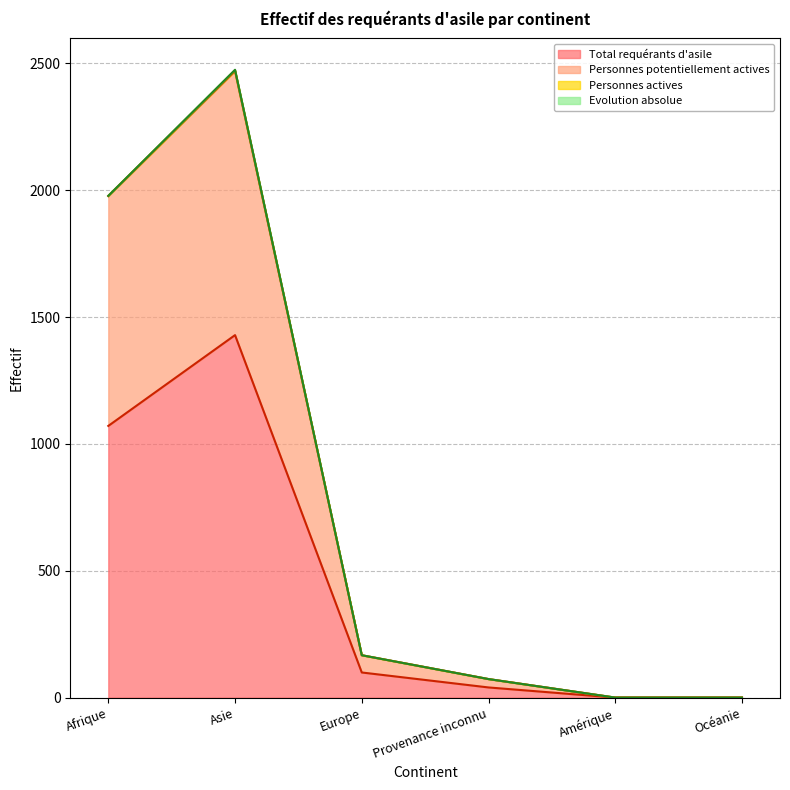

In Personnes potentiellement actives, how many points are higher than both neighbors (excluding endpoints)?

1